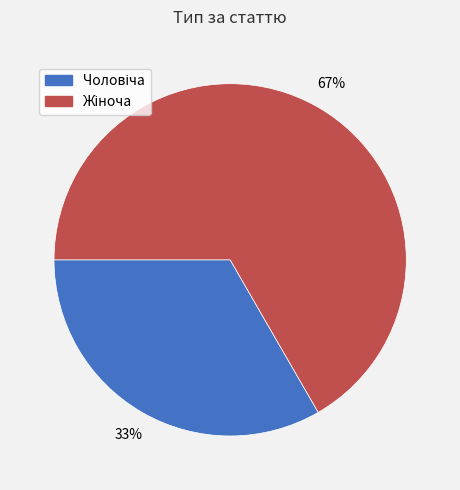

Is there any slice that represents more than half of the pie?

Yes